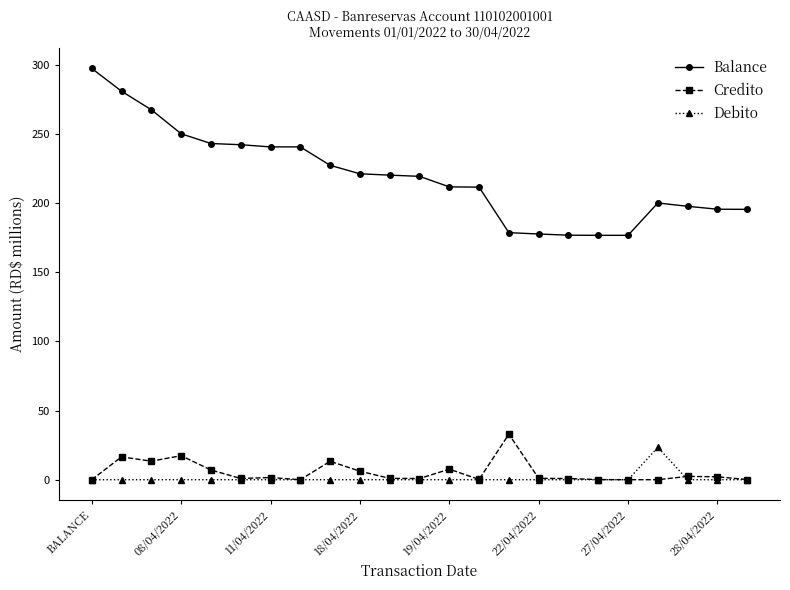

Which series has the largest total across all categories?

Balance